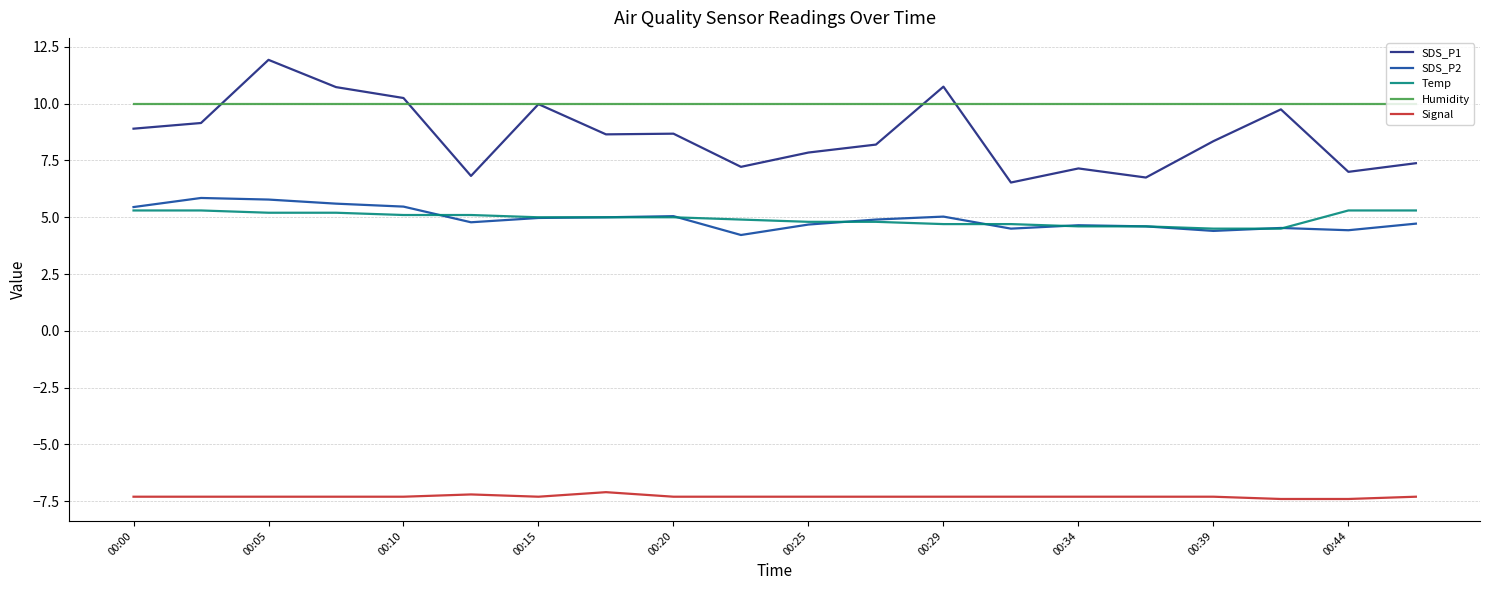

Which series has the largest range (max minus min)?

SDS_P1